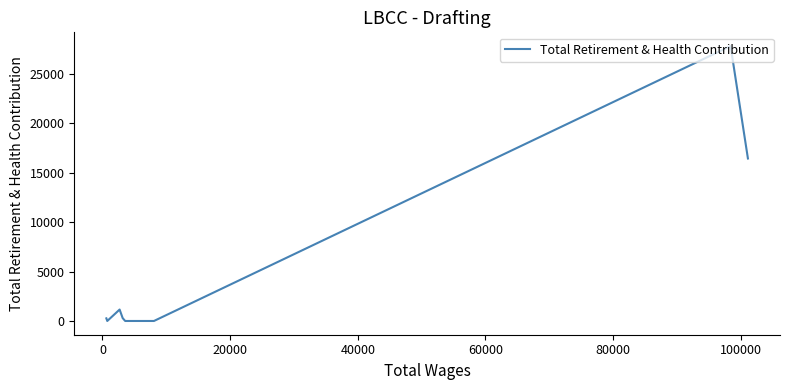

What is the sum of all values?

45938